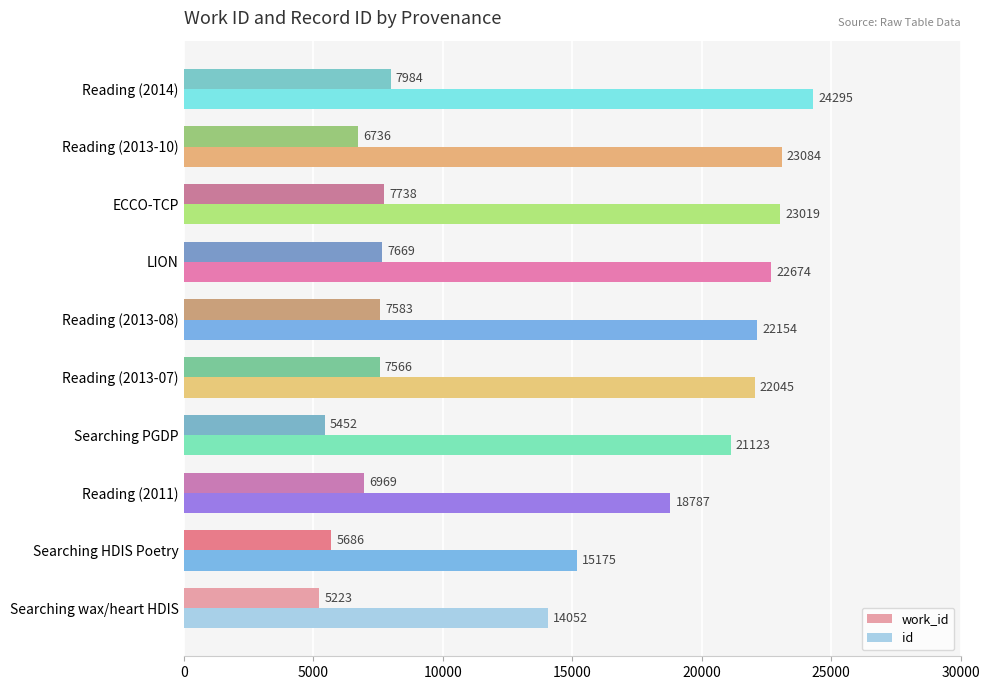

What is the difference between the highest and lowest values at Reading (2013-07)?

14479